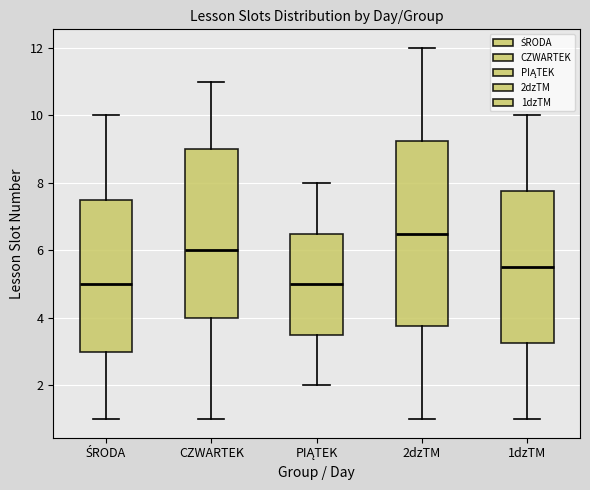

Reading left to right, transcribe this box plot: for each box, give where its median line is, the range the box spans, and where its two whiskers end, as read against the y-axis. The values are not printed on the chart, so give them approximately, as read against the axis.

ŚRODA: median 5.0, box 3.0 to 7.6, whiskers 1.0 to 10.0
CZWARTEK: median 6.0, box 4.0 to 9.0, whiskers 1.0 to 11.0
PIĄTEK: median 5.0, box 3.6 to 6.6, whiskers 2.0 to 8.0
2dzTM: median 6.6, box 3.8 to 9.2, whiskers 1.0 to 12.0
1dzTM: median 5.6, box 3.2 to 7.8, whiskers 1.0 to 10.0